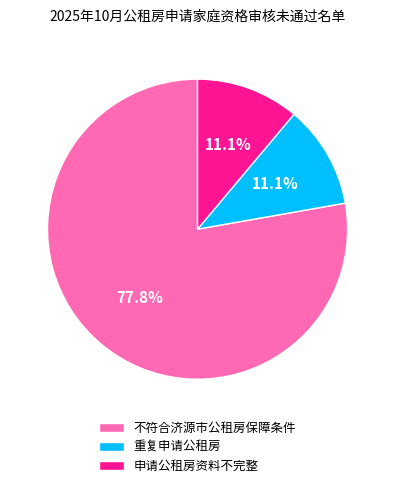

How many segments does this pie chart have?

3